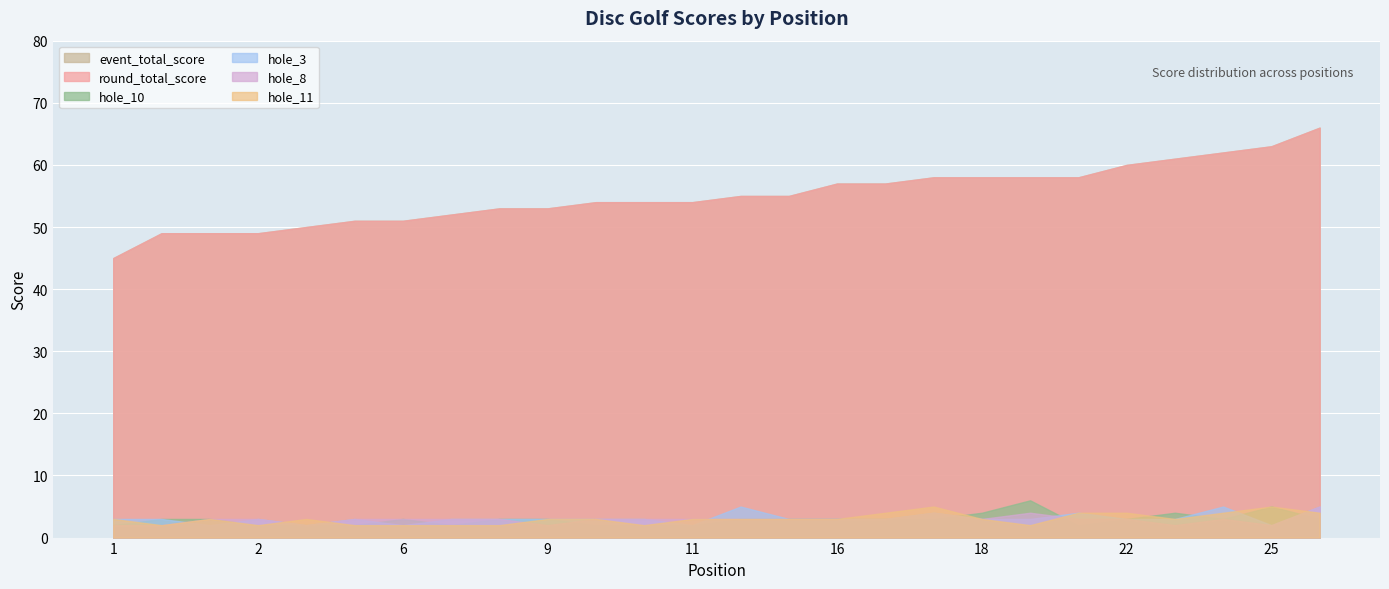

True or false: event_total_score and hole_3 cross at least once.

False